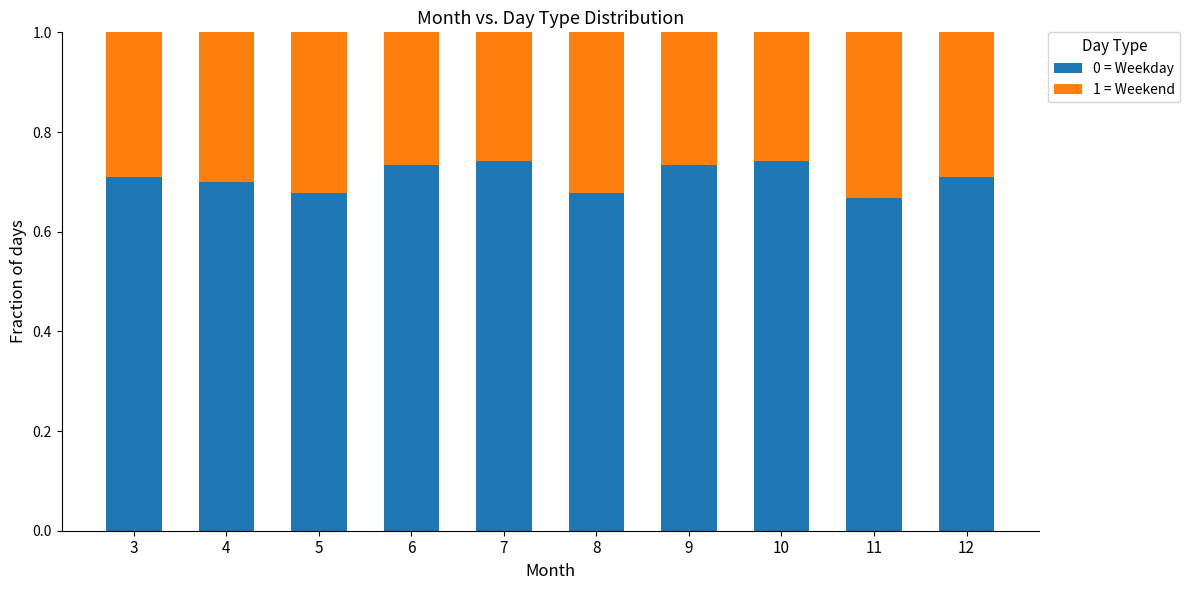

What is the total value across all series at 5?

1.0